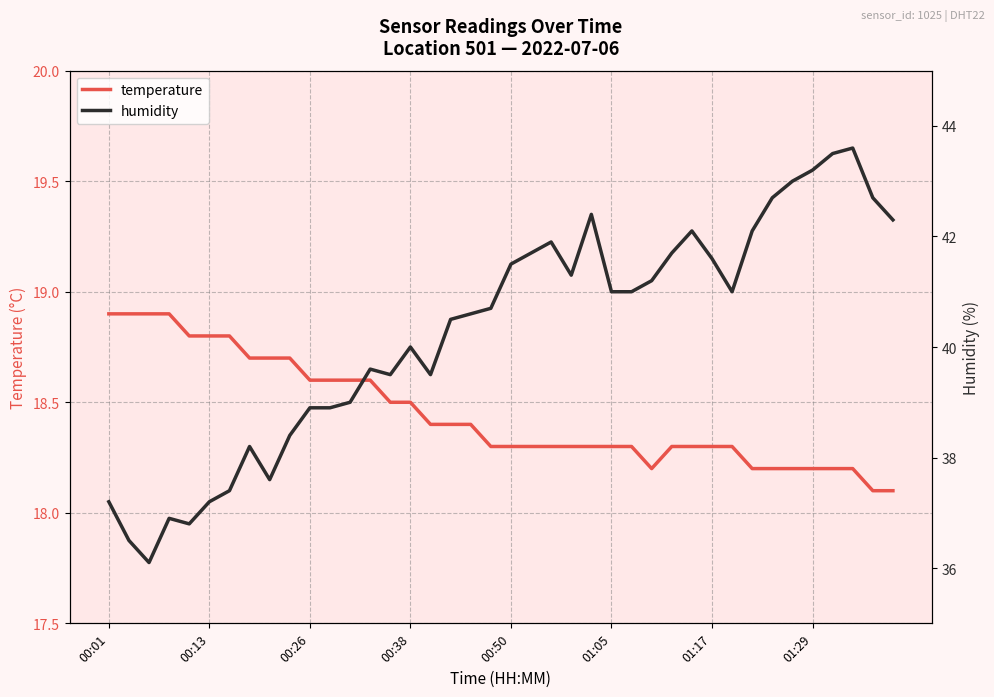

What is the highest value of the temperature series?

18.9